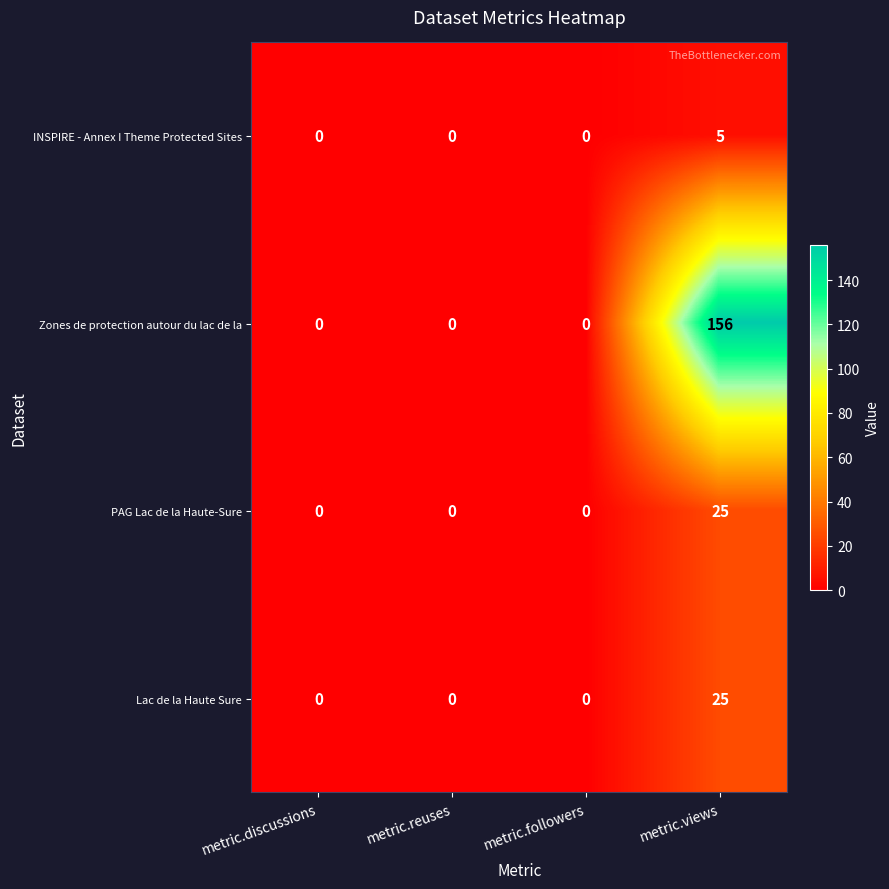

The value of Lac de la Haute Sure at metric.views is 25. True or false?

True